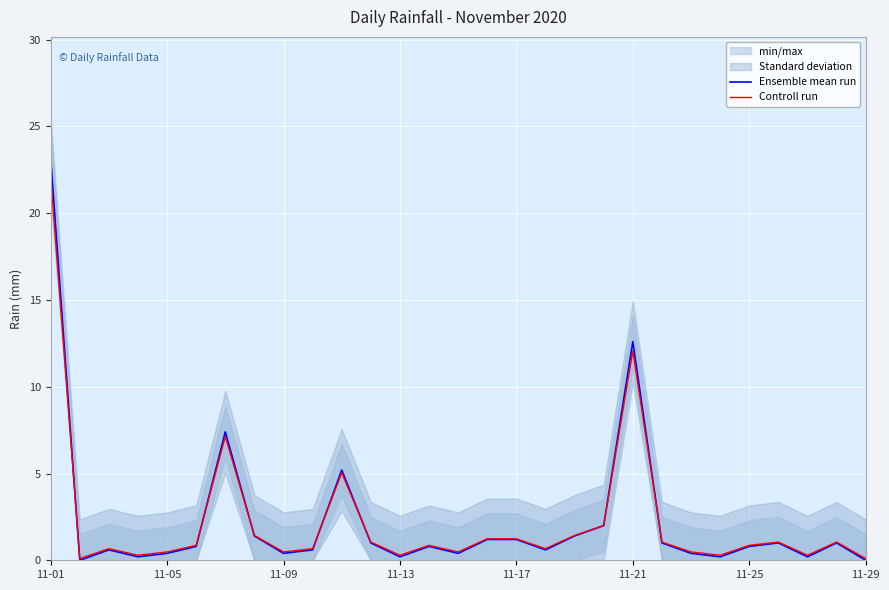

How many values in the Ensemble mean run series exceed 0?

27